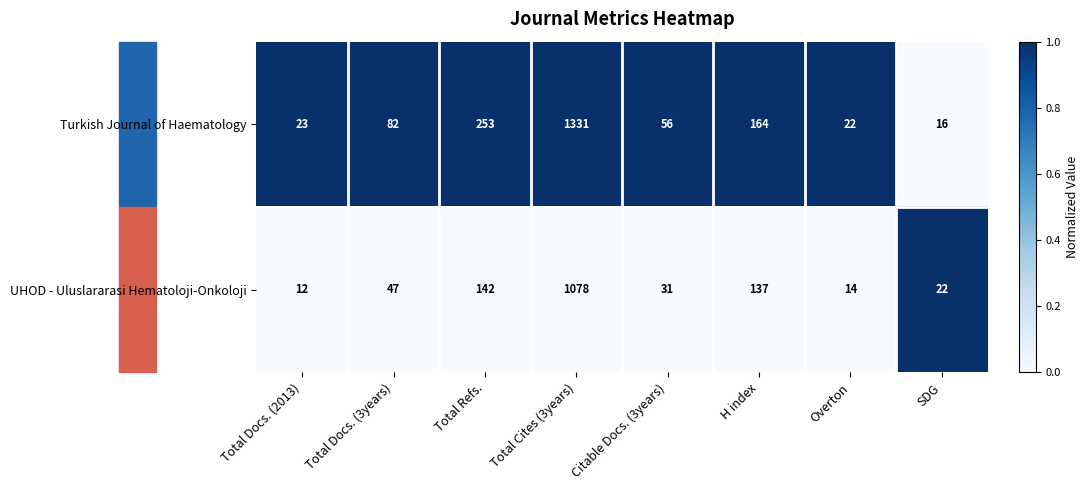

At Overton, list the series in order from largest to smallest.

Turkish Journal of Haematology, UHOD - Uluslararasi Hematoloji-Onkoloji